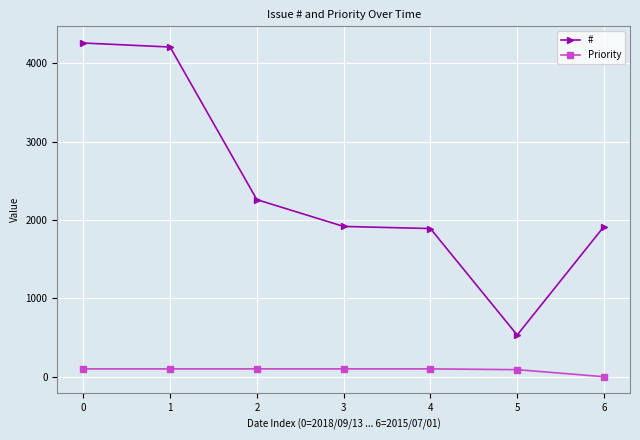

True or false: # has more than 1 interior local peaks.

False